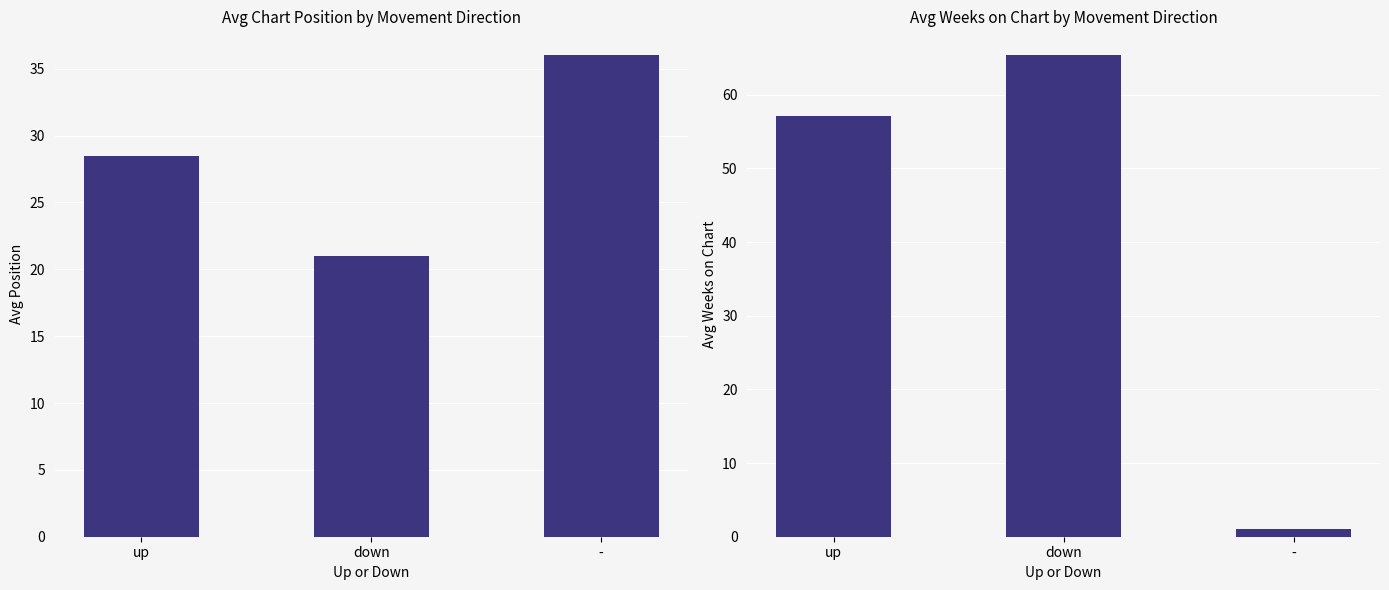

Reading right to left, list all the values displayed in this chart.

Avg Position: -=36.0	down=21.0	up=28.5
Avg Weeks on Chart: -=1.0	down=65.3	up=57.1